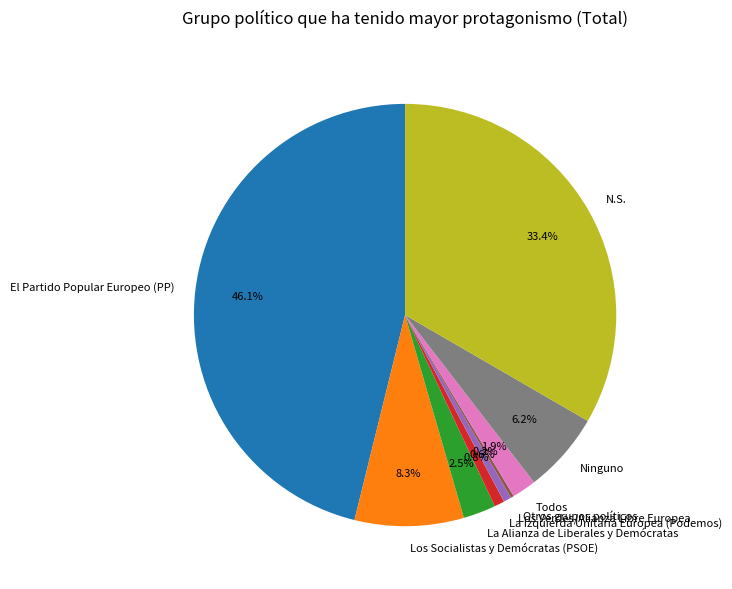

To the nearest percent, what percentage of the pie is El Partido Popular Europeo (PP)?

46%